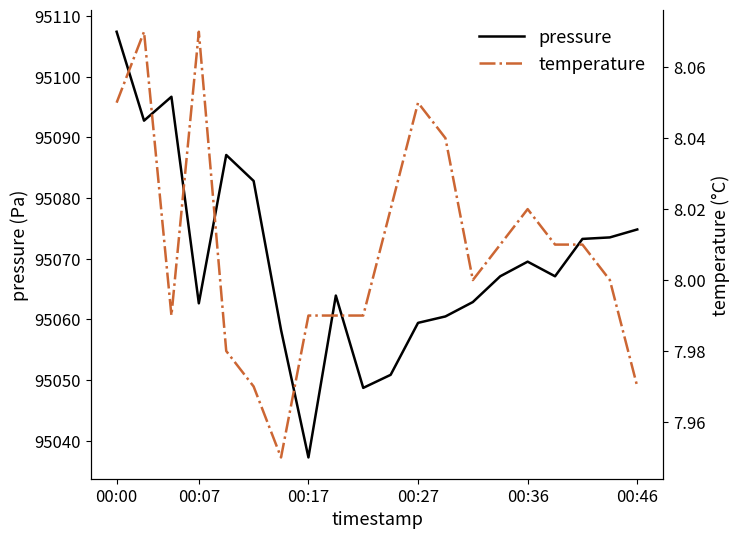

The value of temperature at 00:00 is 3.1. True or false?

False